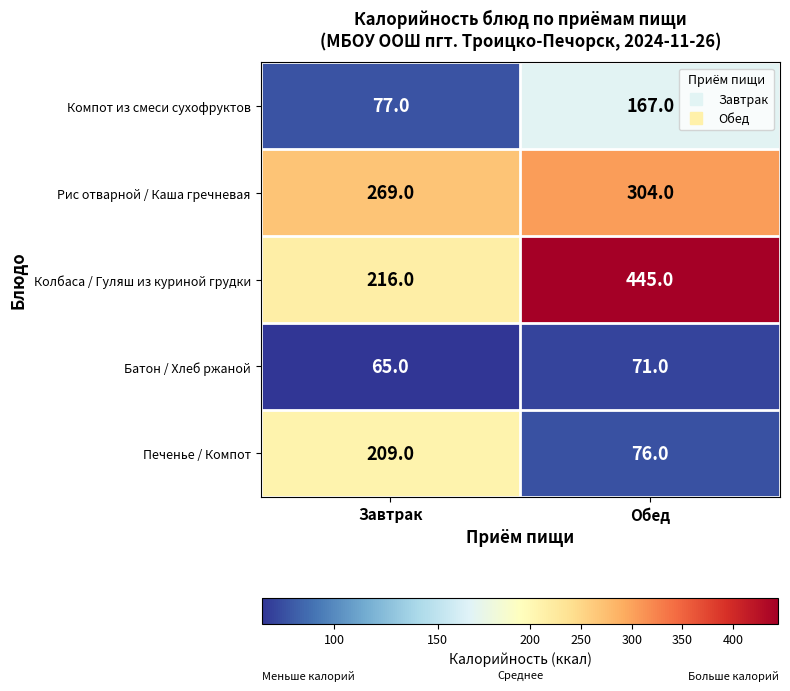

Rank the series by their maximum value, from highest to lowest.

Колбаса / Гуляш из куриной грудки, Рис отварной / Каша гречневая, Печенье / Компот, Компот из смеси сухофруктов, Батон / Хлеб ржаной